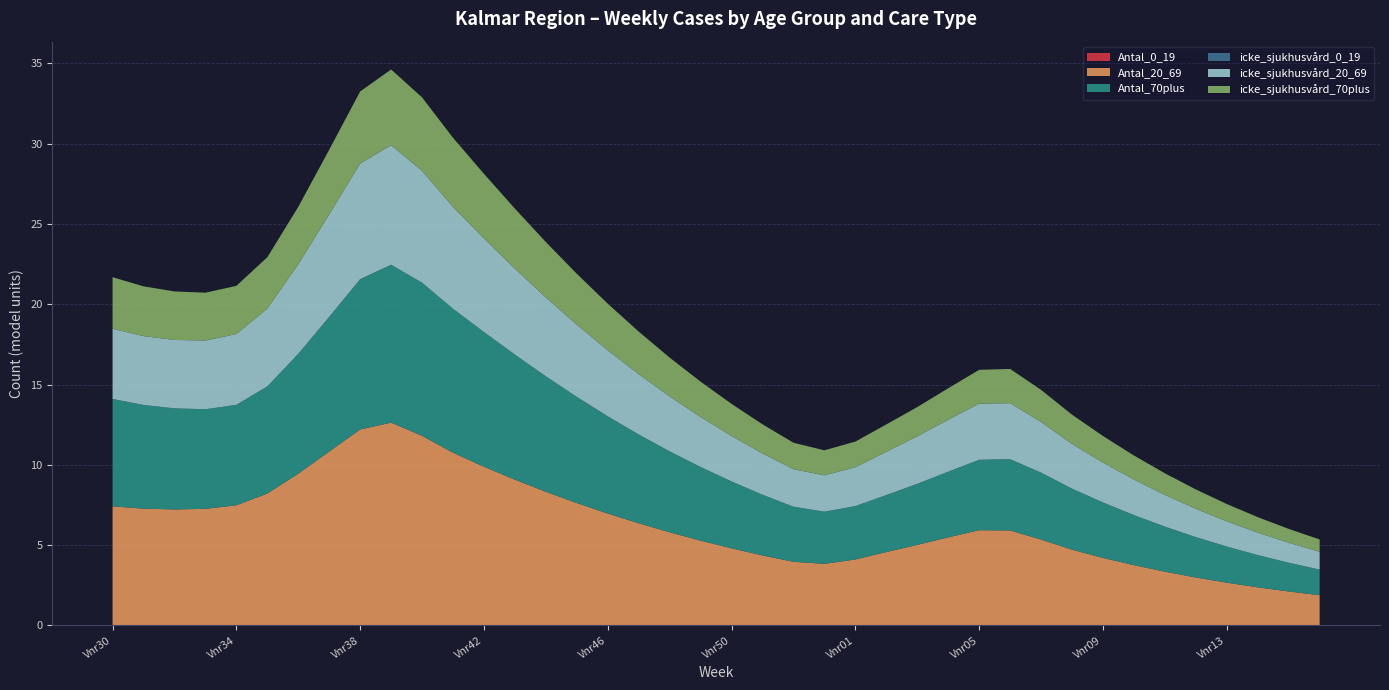

Reading left to right, transcribe all the data shown in this chart.

Antal_0_19: 0.0	0.0	0.0	0.0	0.0	0.0	0.0	0.0	0.0	0.0	0.0	0.0	0.0	0.0	0.0	0.0	0.0	0.0	0.0	0.0	0.0	0.0	0.0	0.0	0.0	0.0	0.0	0.0	0.0	0.0	0.0	0.0	0.0	0.0	0.0	0.0	0.0	0.0	0.0	0.0
Antal_20_69: 7.4	7.3	7.2	7.3	7.5	8.2	9.4	10.8	12.2	12.6	11.8	10.7	9.9	9.1	8.3	7.6	7.0	6.4	5.8	5.3	4.8	4.4	4.0	3.8	4.1	4.6	5.0	5.5	5.9	5.9	5.3	4.7	4.2	3.7	3.3	3.0	2.7	2.4	2.1	1.9
Antal_70plus: 6.7	6.5	6.3	6.2	6.2	6.7	7.5	8.4	9.4	9.8	9.5	9.0	8.4	7.8	7.2	6.6	6.1	5.5	5.0	4.6	4.2	3.8	3.4	3.2	3.3	3.5	3.8	4.1	4.4	4.4	4.2	3.8	3.5	3.1	2.8	2.5	2.3	2.0	1.8	1.6
icke_sjukhusvård_0_19: 0.0	0.0	0.0	0.0	0.0	0.0	0.0	0.0	0.0	0.0	0.0	0.0	0.0	0.0	0.0	0.0	0.0	0.0	0.0	0.0	0.0	0.0	0.0	0.0	0.0	0.0	0.0	0.0	0.0	0.0	0.0	0.0	0.0	0.0	0.0	0.0	0.0	0.0	0.0	0.0
icke_sjukhusvård_20_69: 4.4	4.3	4.3	4.3	4.4	4.8	5.6	6.4	7.2	7.4	7.0	6.3	5.8	5.4	4.9	4.5	4.1	3.8	3.4	3.1	2.8	2.6	2.3	2.3	2.4	2.7	3.0	3.2	3.5	3.5	3.2	2.8	2.5	2.2	2.0	1.8	1.6	1.4	1.2	1.1
icke_sjukhusvård_70plus: 3.2	3.1	3.0	3.0	3.0	3.2	3.6	4.0	4.5	4.7	4.6	4.3	4.0	3.7	3.5	3.2	2.9	2.7	2.4	2.2	2.0	1.8	1.6	1.6	1.6	1.7	1.8	2.0	2.1	2.1	2.0	1.8	1.7	1.5	1.3	1.2	1.1	1.0	0.9	0.8